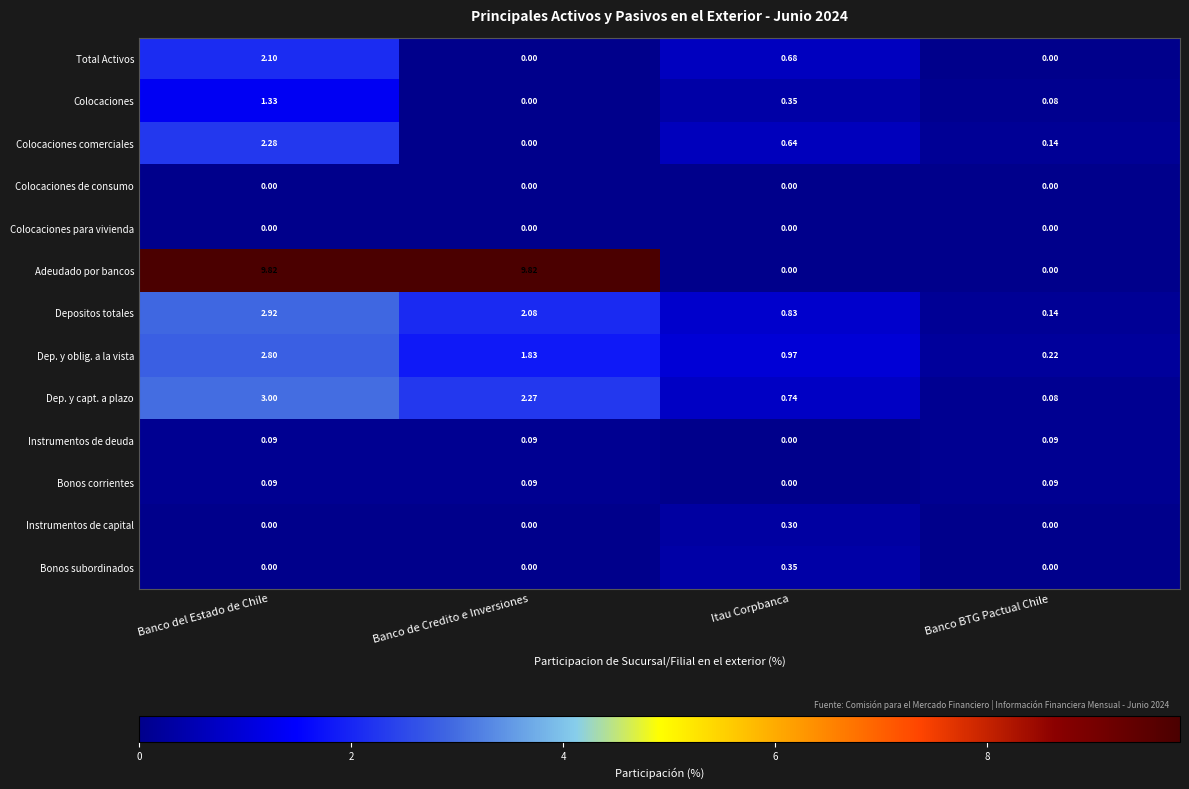

Which category has the lowest value in the Bonos corrientes series?

Itau Corpbanca